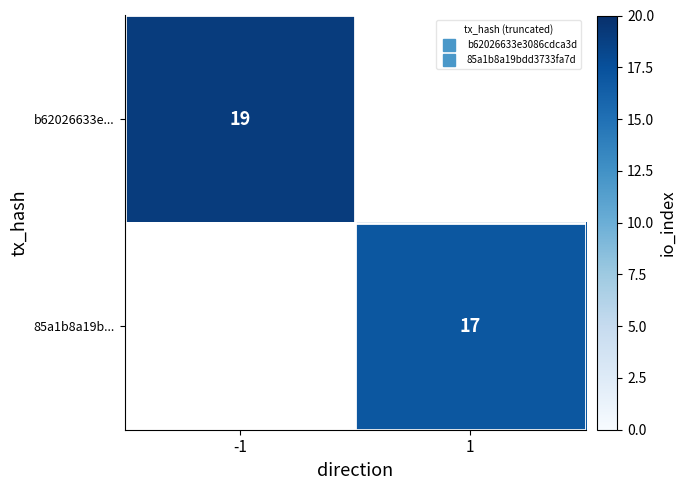

What is the highest value of the b62026633e... series?

19.0